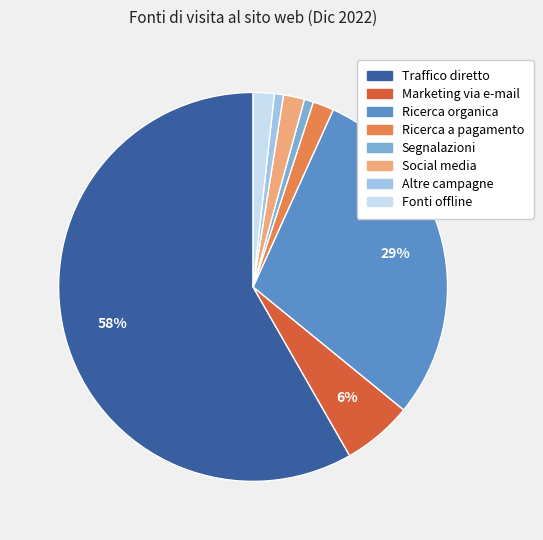

Count the number of slices in the pie.

8